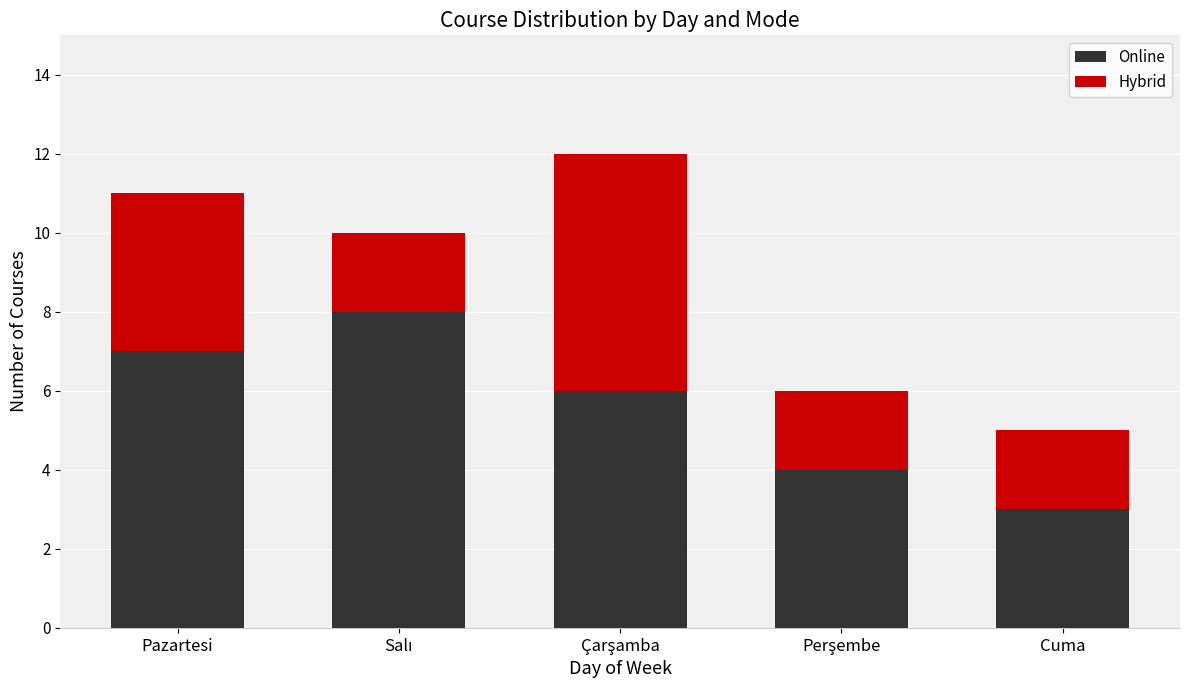

What is the sum of all Online values?

28